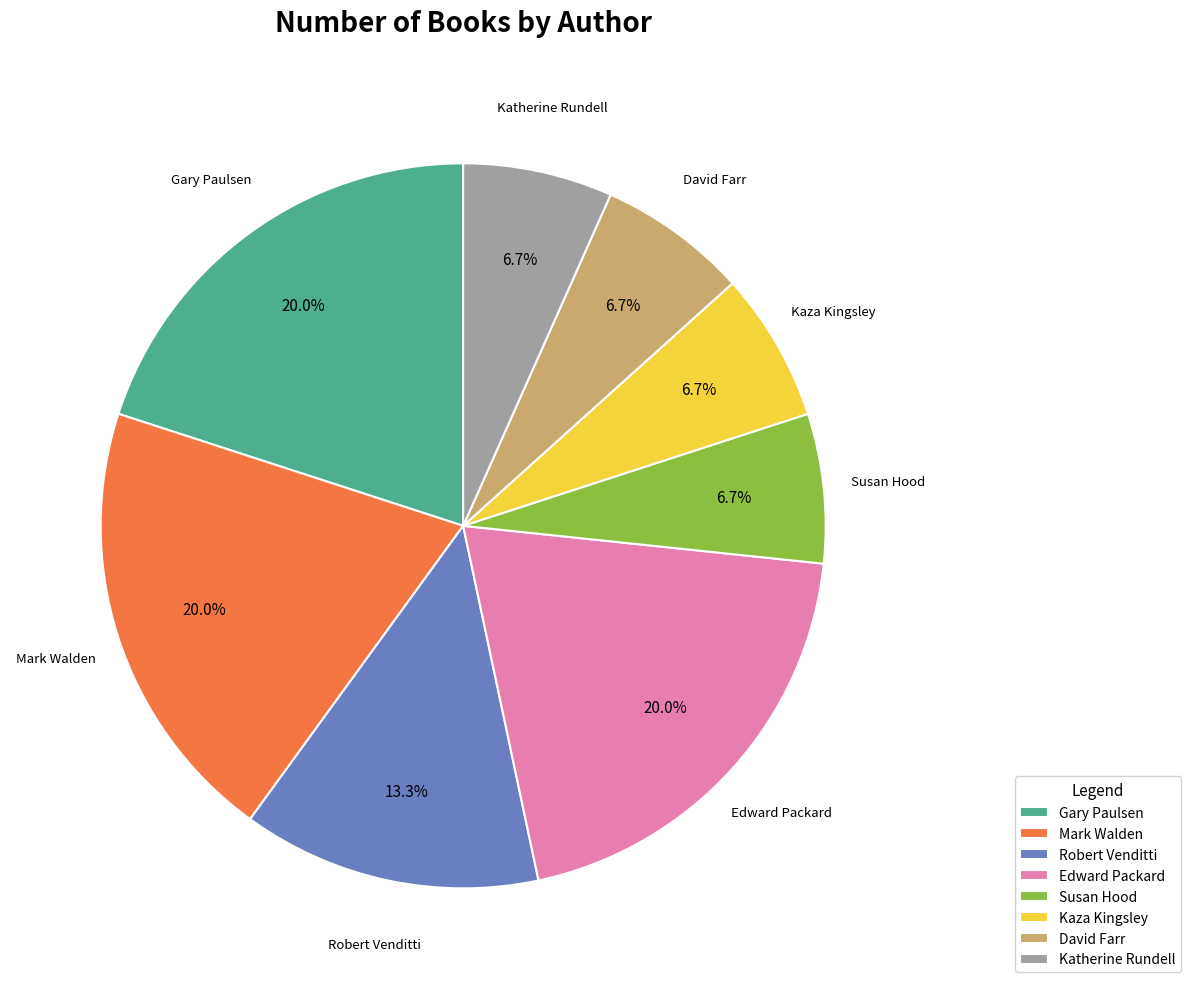

Is Gary Paulsen the majority of the pie?

No